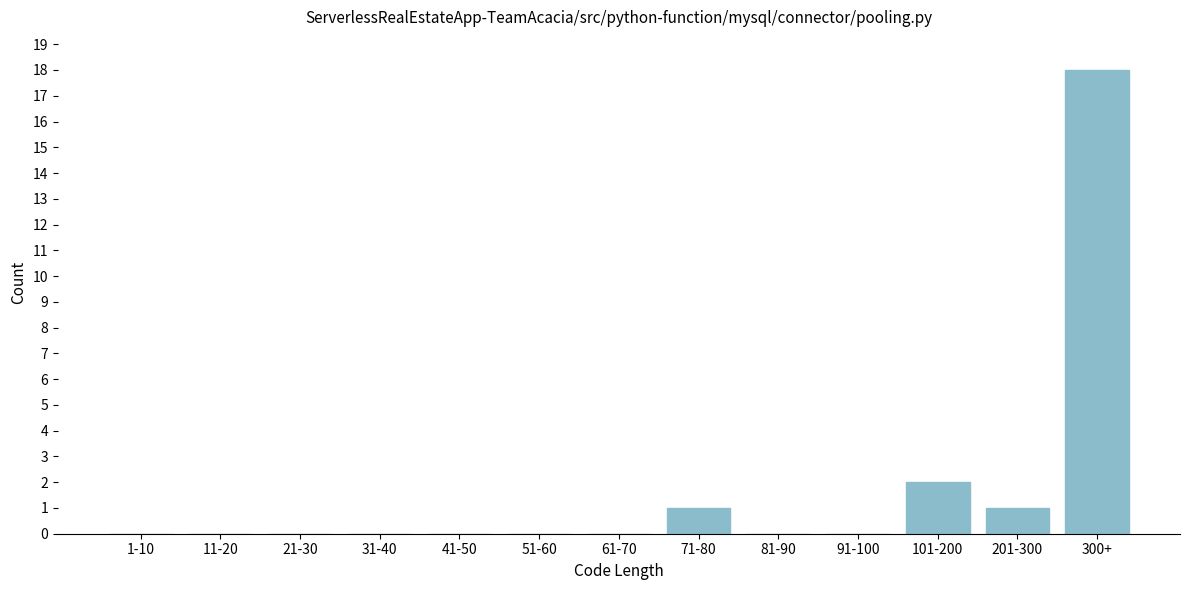

Reading left to right, transcribe all the data shown in this chart.

1-10=0	11-20=0	21-30=0	31-40=0	41-50=0	51-60=0	61-70=0	71-80=1	81-90=0	91-100=0	101-200=2	201-300=1	300+=18